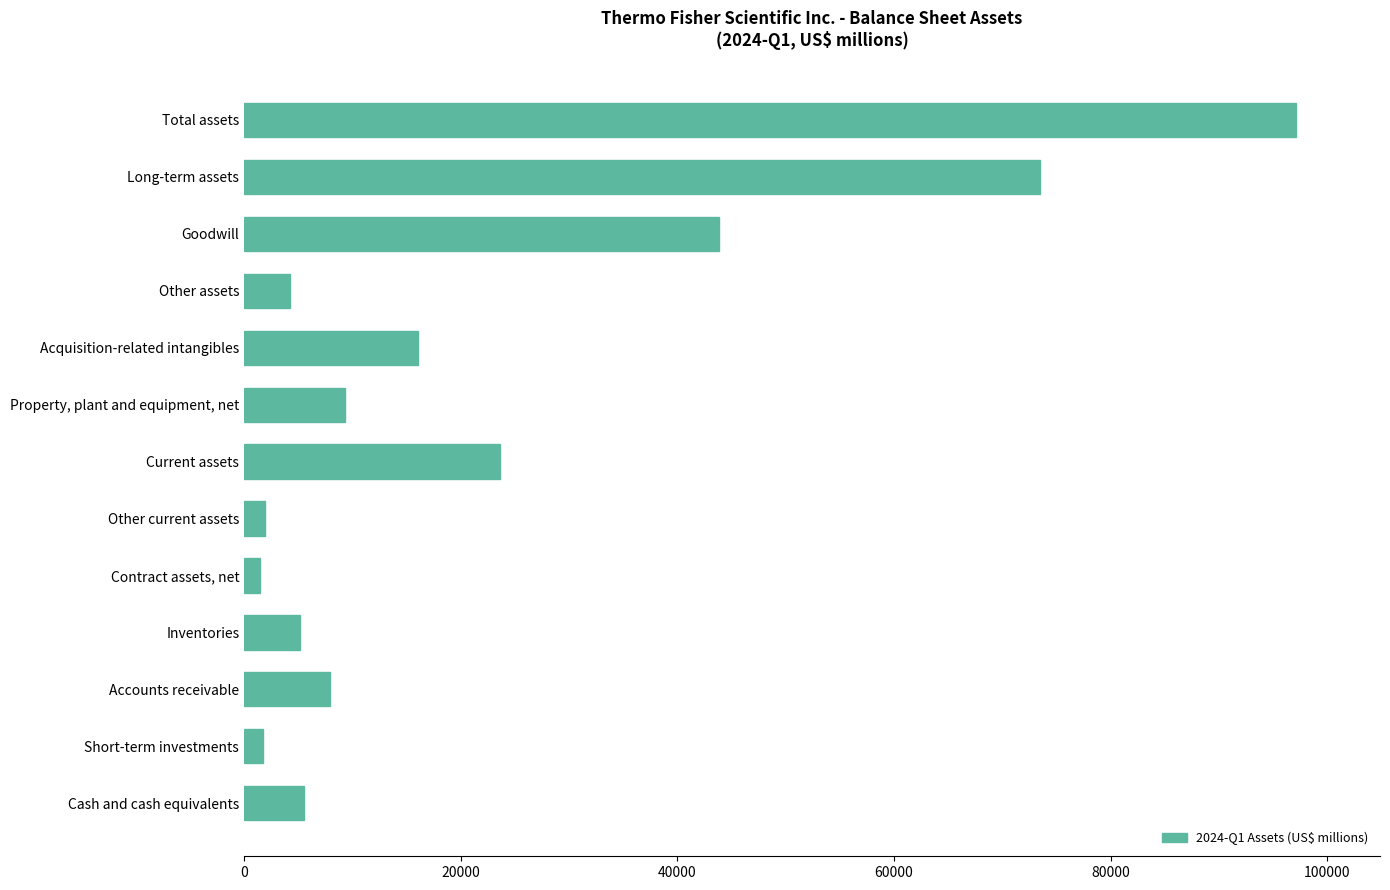

How many data points are less than 7931?

6